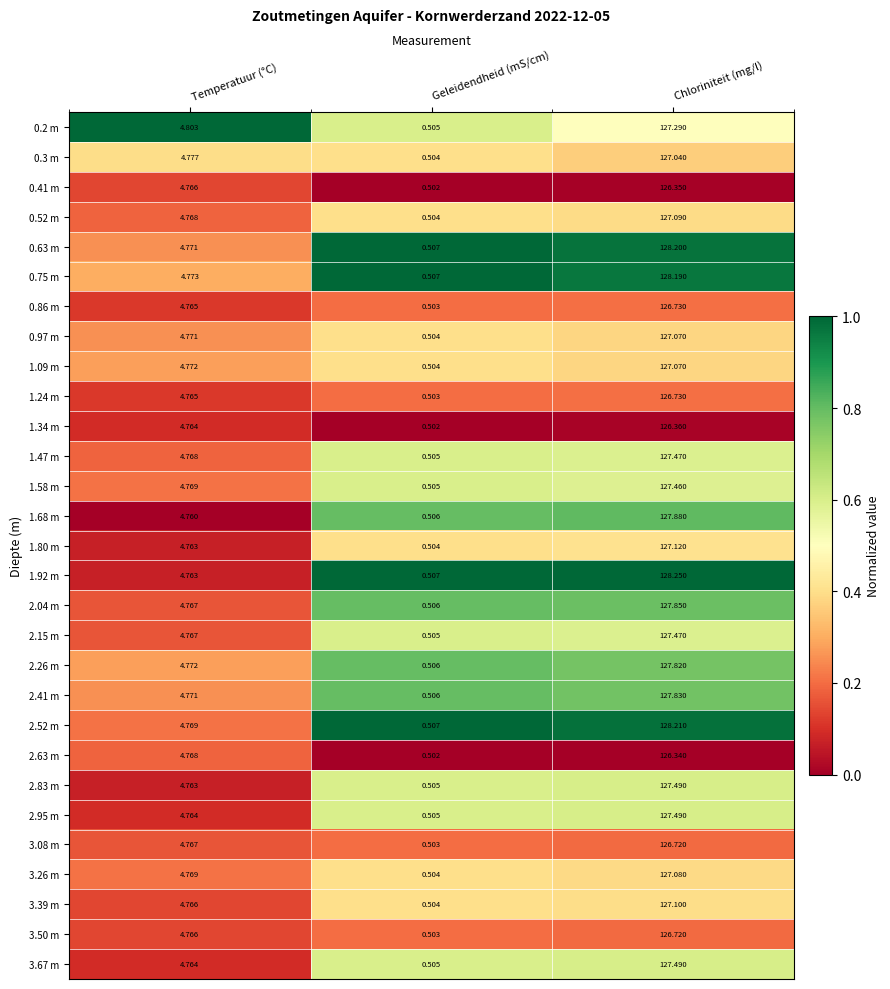

Which category has the highest value across all series?

Chloriniteit (mg/l)